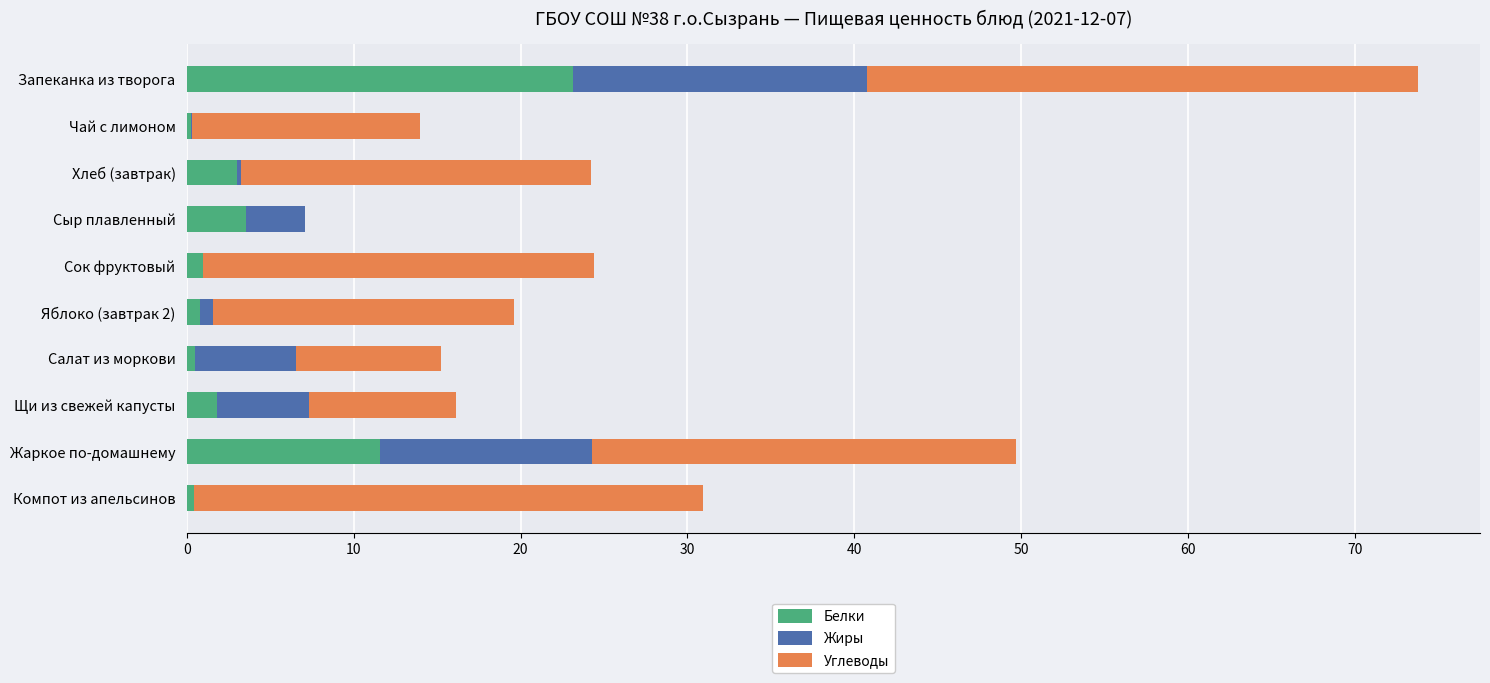

What is the sum of all Белки values?

46.1